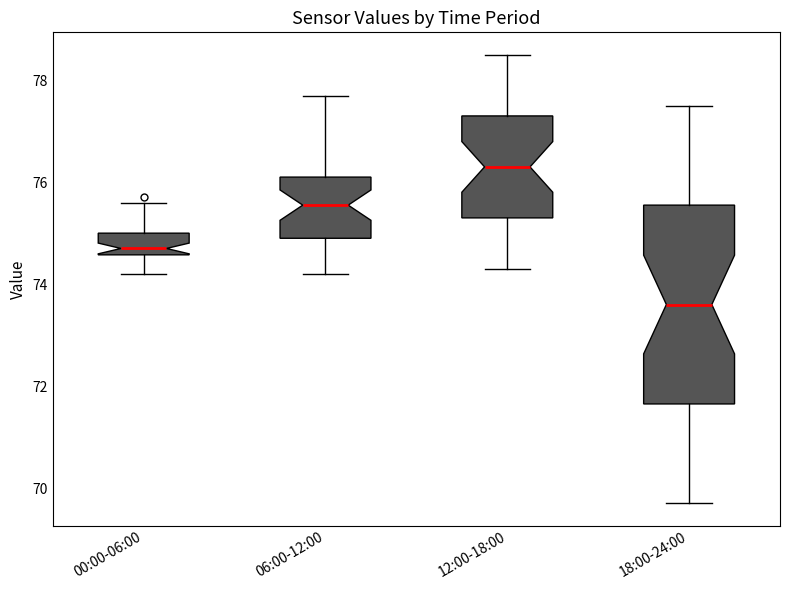

Where does the median line of the box for 00:00-06:00 sit on the y-axis? The values are not printed on the chart, so give them approximately, as read against the axis.

74.8